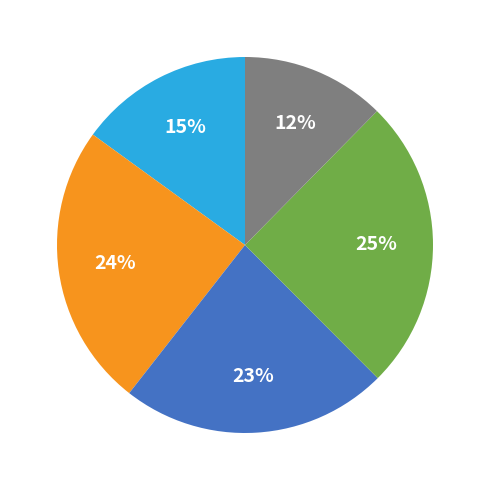

How many segments does this pie chart have?

5